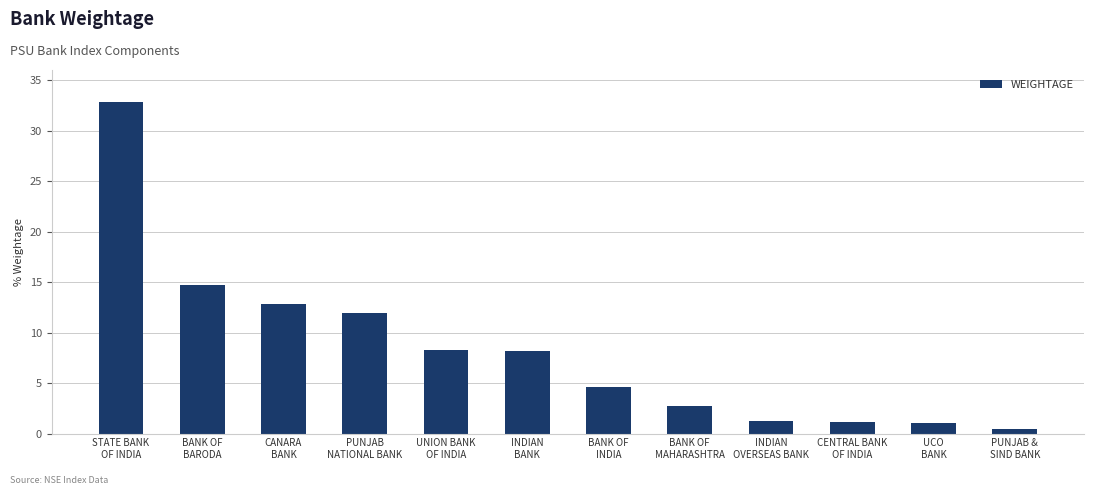

What is the value of the 8th bar from the left?

2.7